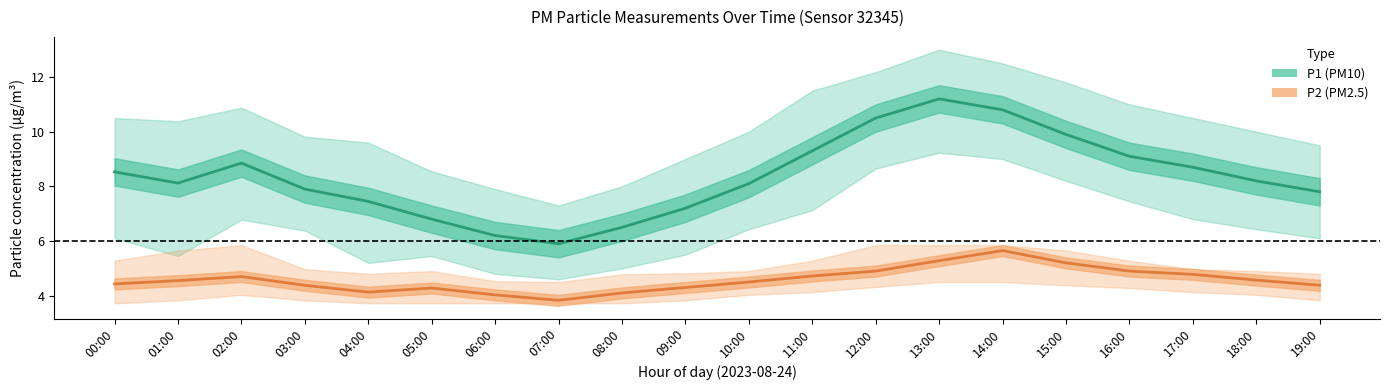

How many interior local peaks does the P1 series have?

2